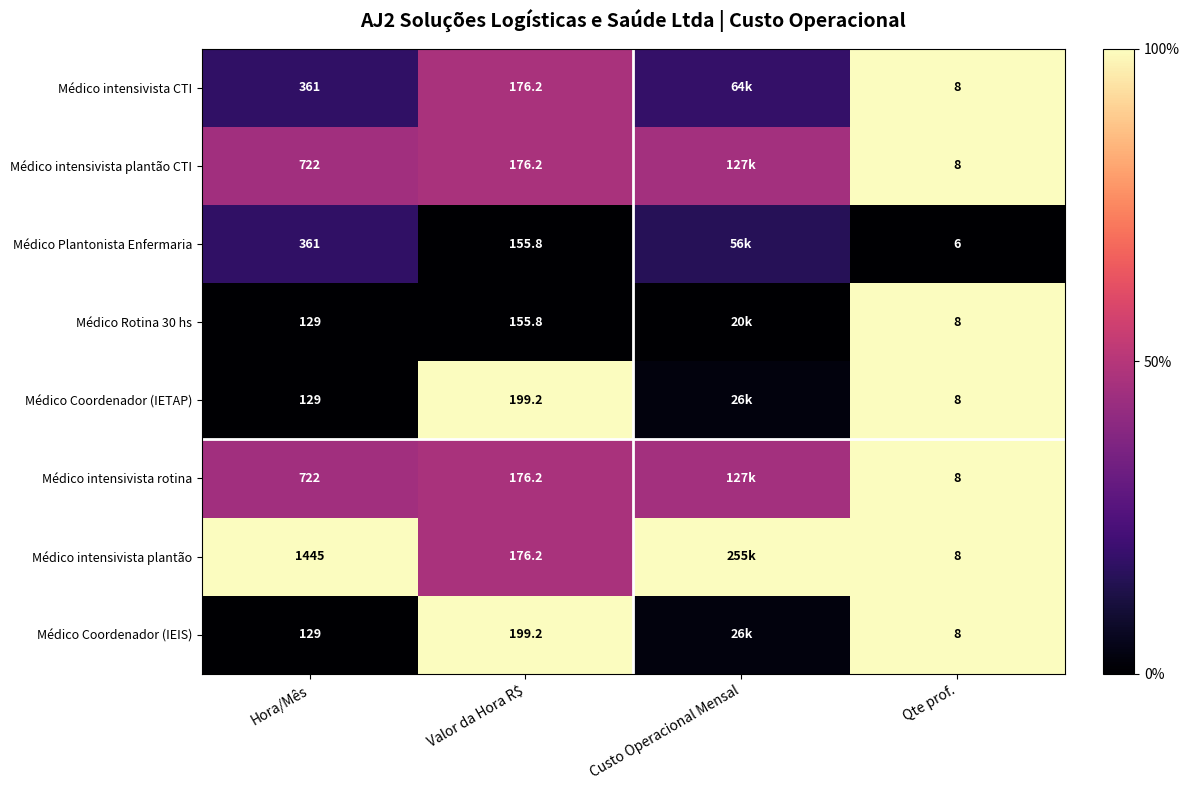

Is the value of Médico Rotina 30 hs at Valor da Hora R$ greater than the value of Médico intensivista CTI at Qte prof.?

Yes